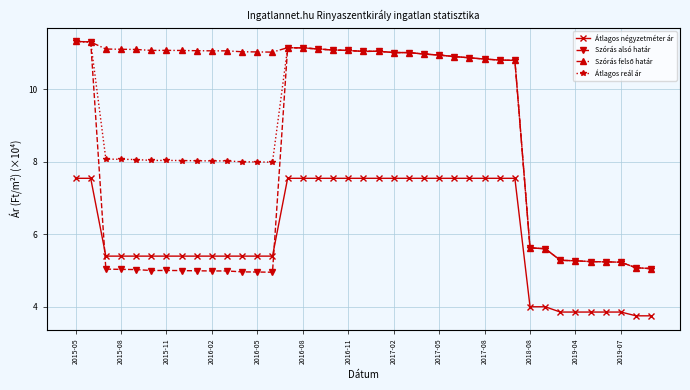

What is the value of the Szórás alsó határ point at the 35th from the left?

5.2